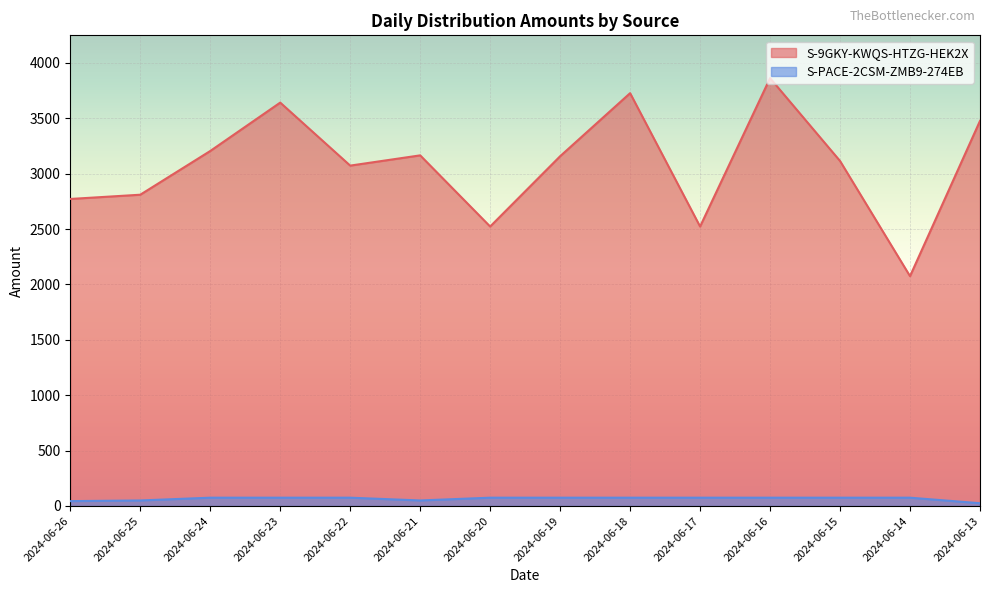

Reading left to right, what are all the values shown in this chart?

S-9GKY-KWQS-HTZG-HEK2X: 2024-06-26=2771.7	2024-06-25=2810.0	2024-06-24=3204.7	2024-06-23=3641.6	2024-06-22=3072.8	2024-06-21=3165.3	2024-06-20=2522.8	2024-06-19=3157.5	2024-06-18=3726.8	2024-06-17=2522.9	2024-06-16=3862.6	2024-06-15=3114.5	2024-06-14=2074.8	2024-06-13=3476.6
S-PACE-2CSM-ZMB9-274EB: 2024-06-26=44.0	2024-06-25=50.0	2024-06-24=75.0	2024-06-23=75.0	2024-06-22=75.0	2024-06-21=50.0	2024-06-20=75.0	2024-06-19=75.0	2024-06-18=75.0	2024-06-17=75.0	2024-06-16=75.0	2024-06-15=75.0	2024-06-14=75.0	2024-06-13=25.0